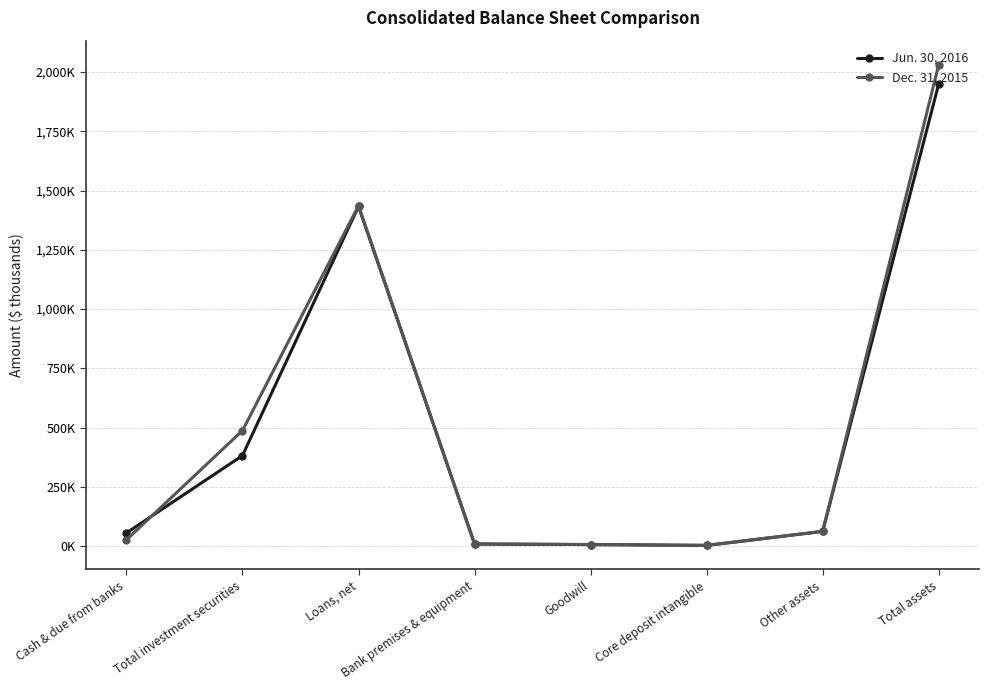

At which label is Jun. 30, 2016 closest to 976649?

Loans, net